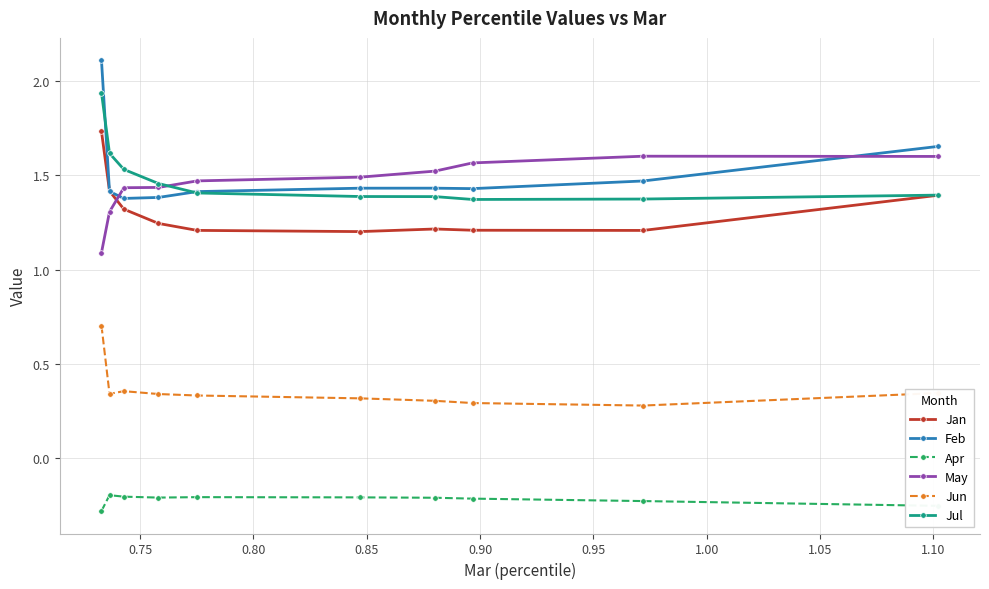

What is the greatest value displayed?

2.1